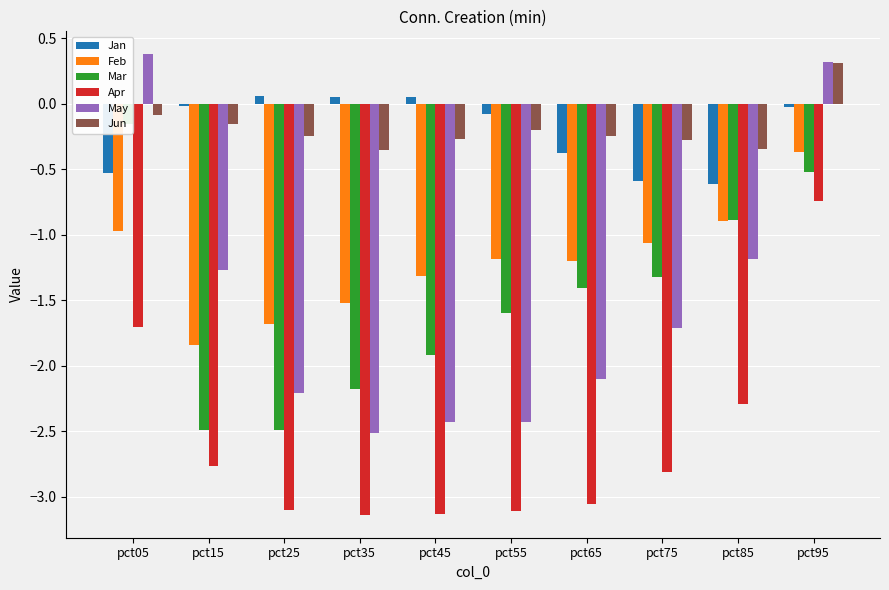

What are all the series names shown in the legend?

Jan, Feb, Mar, Apr, May, Jun